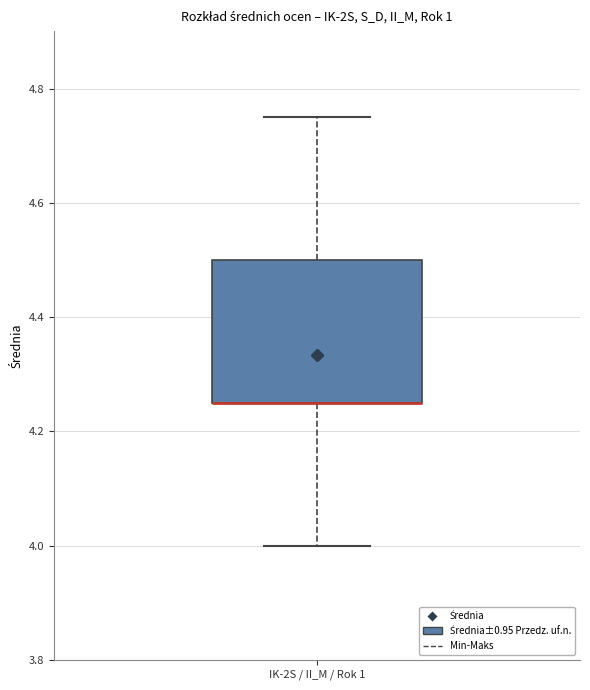

Transcribe this box plot: give where the median line is, the range the box spans, and where the two whiskers end, as read against the y-axis. The values are not printed on the chart, so give them approximately, as read against the axis.

median 4.26 (drawn on the box's lower edge), box 4.26 to 4.50, whiskers 4.00 to 4.76